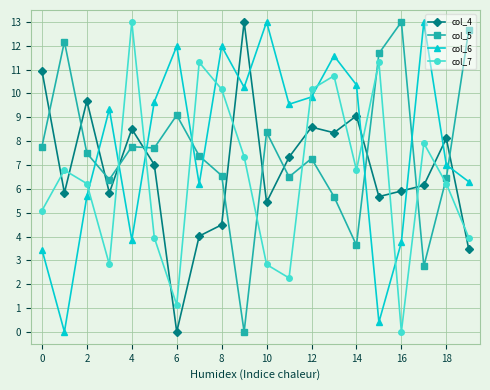

What is the value of the col_4 point at the 17th from the left?

5.9